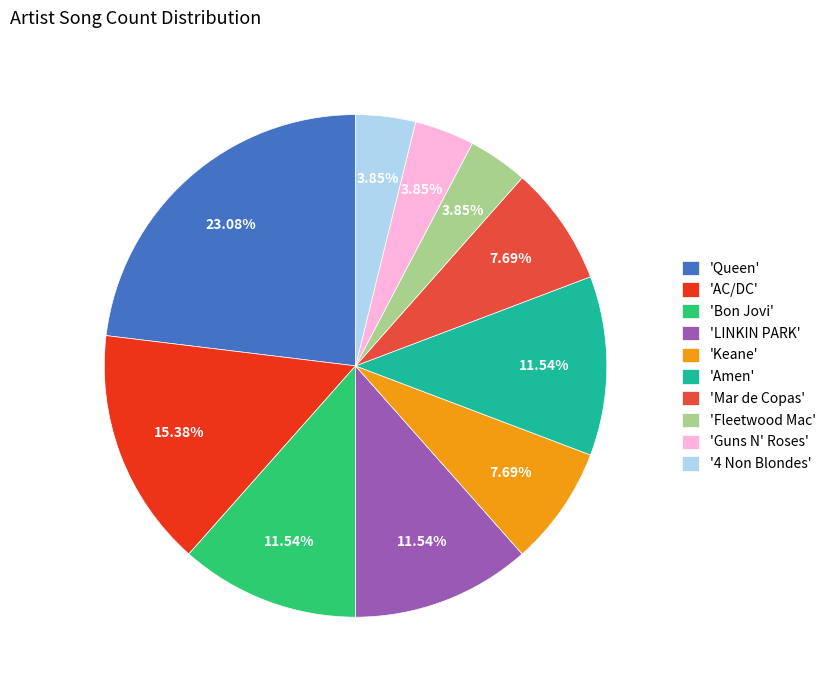

Combined, do 'Guns N' Roses' and '4 Non Blondes' account for over 50%?

No